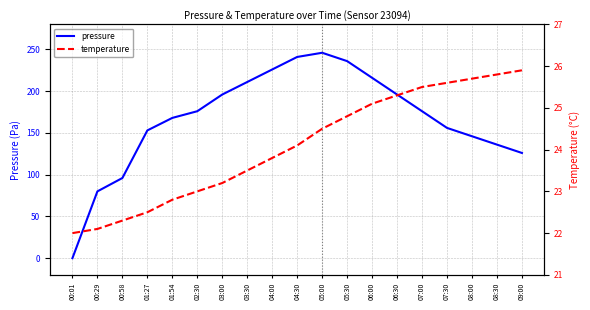

Reading left to right, list all the values displayed in this chart.

pressure: 0.0	80.0	96.0	153.0	168.0	176.0	196.0	211.0	226.0	241.0	246.0	236.0	216.0	196.0	176.0	156.0	146.0	136.0	126.0
temperature: 22.0	22.1	22.3	22.5	22.8	23.0	23.2	23.5	23.8	24.1	24.5	24.8	25.1	25.3	25.5	25.6	25.7	25.8	25.9